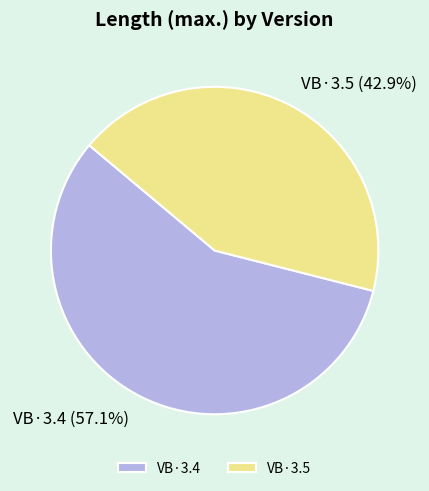

Which has a higher value, VB·3.5 or VB·3.4?

VB·3.4